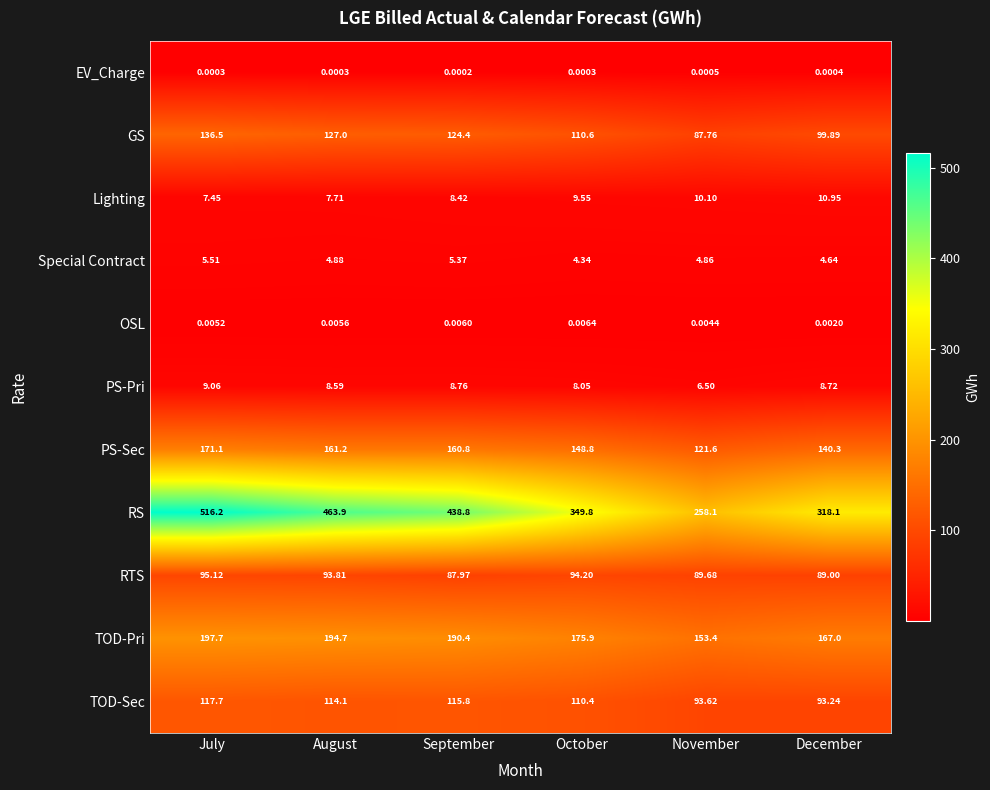

Which label corresponds to the largest value in the chart?

July